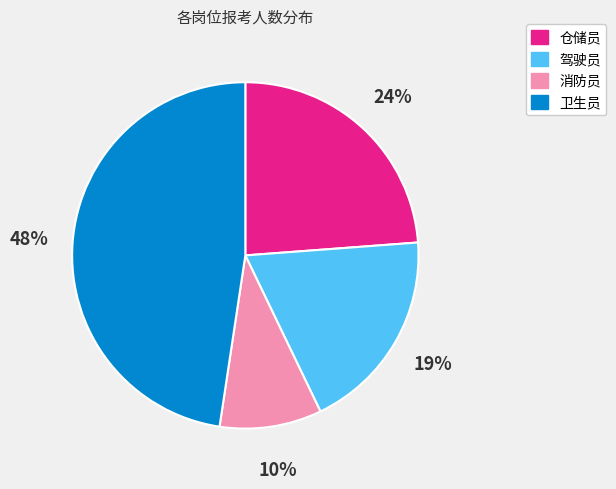

What percentage is the 驾驶员 slice, to the nearest percent?

19%